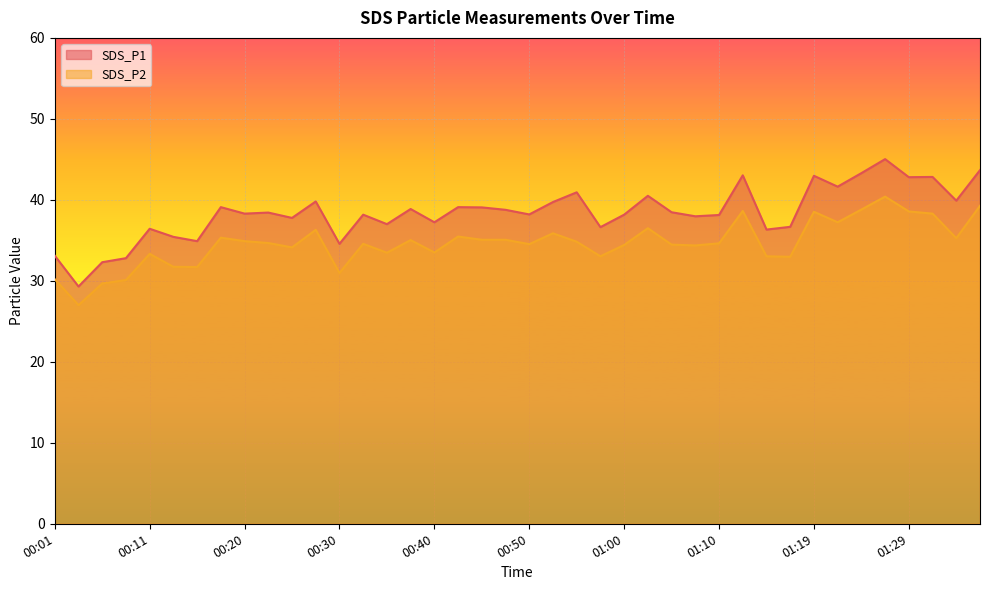

Reading left to right, list all the values displayed in this chart.

SDS_P1: 33.1	29.3	32.3	32.8	36.4	35.4	34.9	39.1	38.3	38.4	37.8	39.8	34.6	38.2	37.0	38.9	37.2	39.1	39.1	38.8	38.2	39.7	40.9	36.6	38.2	40.5	38.5	38.0	38.1	43.0	36.3	36.7	43.0	41.6	43.3	45.0	42.8	42.8	39.9	43.7
SDS_P2: 30.2	27.0	29.7	30.1	33.3	31.7	31.7	35.3	34.9	34.7	34.1	36.3	31.0	34.6	33.5	35.0	33.5	35.5	35.1	35.1	34.5	35.9	34.8	33.0	34.4	36.5	34.5	34.4	34.6	38.6	33.0	33.0	38.5	37.2	38.8	40.4	38.6	38.3	35.3	39.3